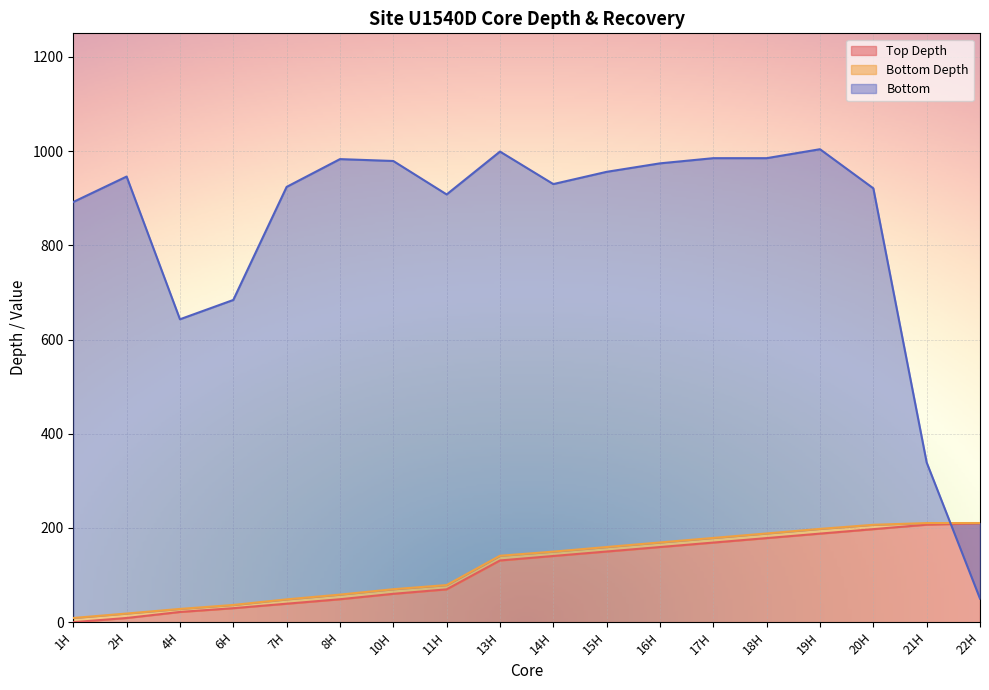

Between which two adjacent categories do Bottom Depth and Bottom first intersect?

21H and 22H